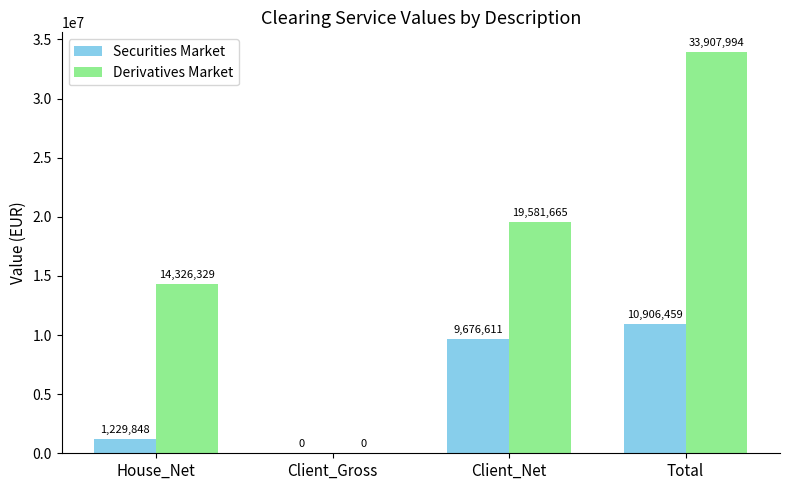

What is the highest value of the Securities Market series?

10906458.8